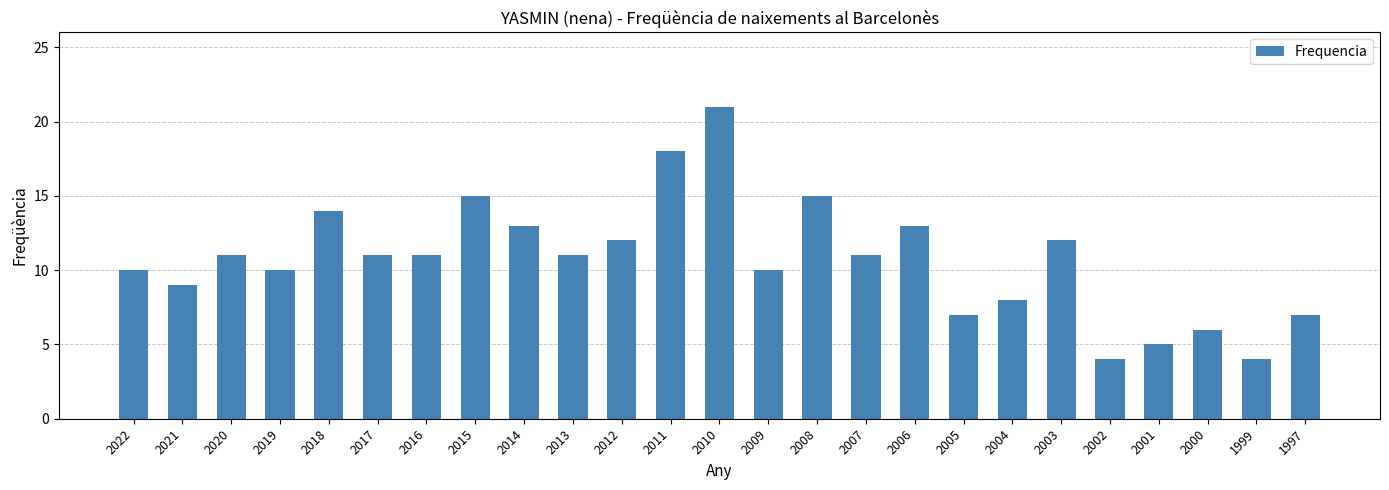

Between 2006 and 2017, which is larger?

2006